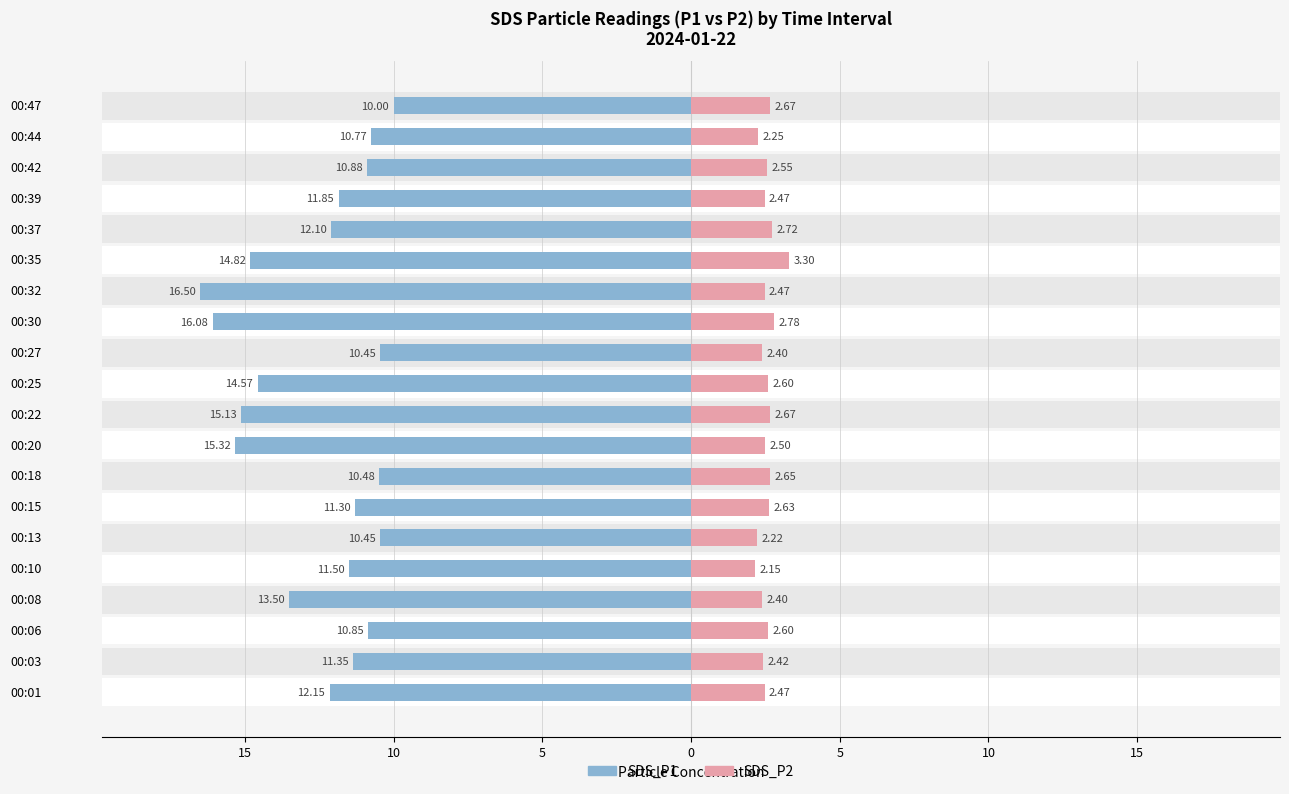

Reading right to left, list all the values displayed in this chart.

SDS_P1: -10.0	-10.8	-10.9	-11.8	-12.1	-14.8	-16.5	-16.1	-10.4	-14.6	-15.1	-15.3	-10.5	-11.3	-10.4	-11.5	-13.5	-10.8	-11.3	-12.2
SDS_P2: 2.7	2.2	2.5	2.5	2.7	3.3	2.5	2.8	2.4	2.6	2.7	2.5	2.6	2.6	2.2	2.1	2.4	2.6	2.4	2.5